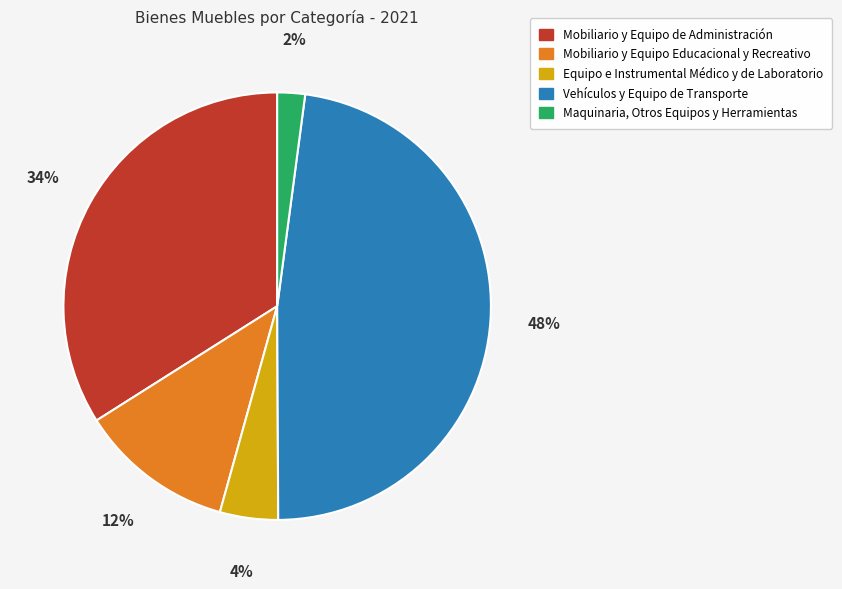

Which category has the biggest portion of the pie?

Vehículos y Equipo de Transporte